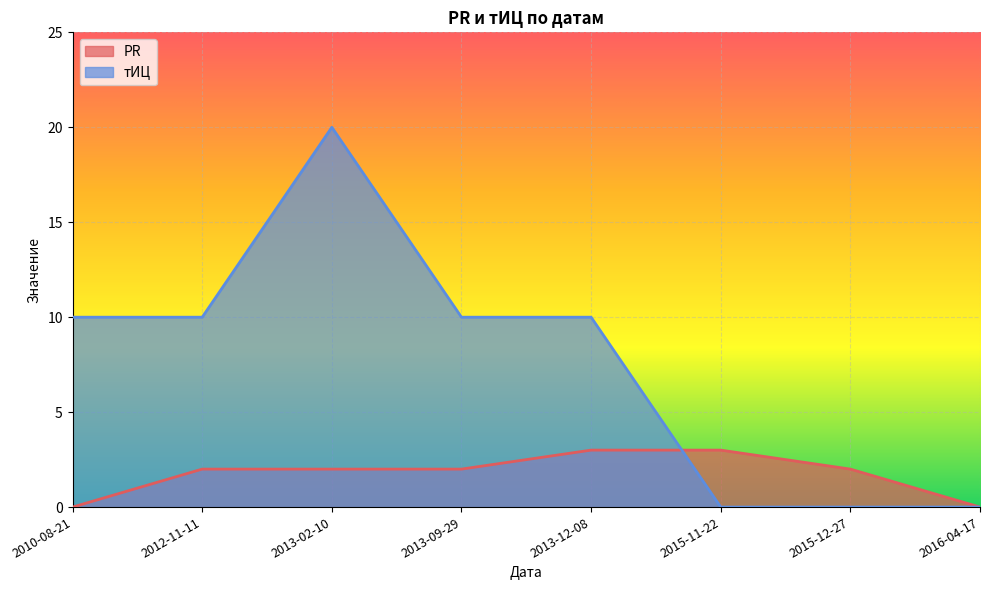

True or false: тИЦ and PR cross at least once.

True